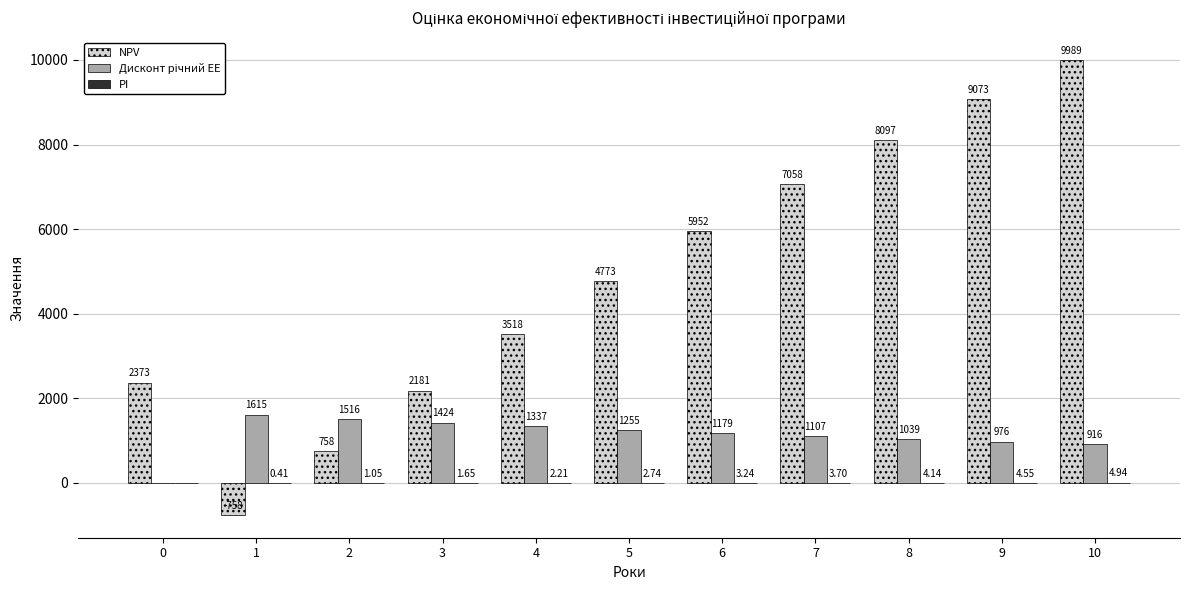

Which series changed the most between 3 and 10?

NPV